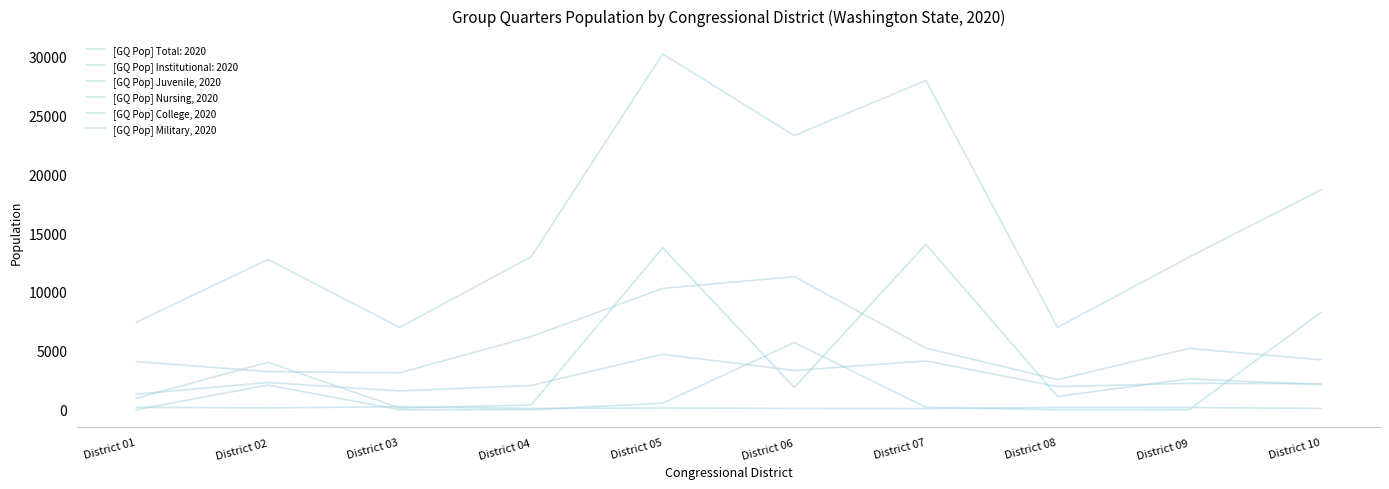

How many lines are shown in the chart?

6